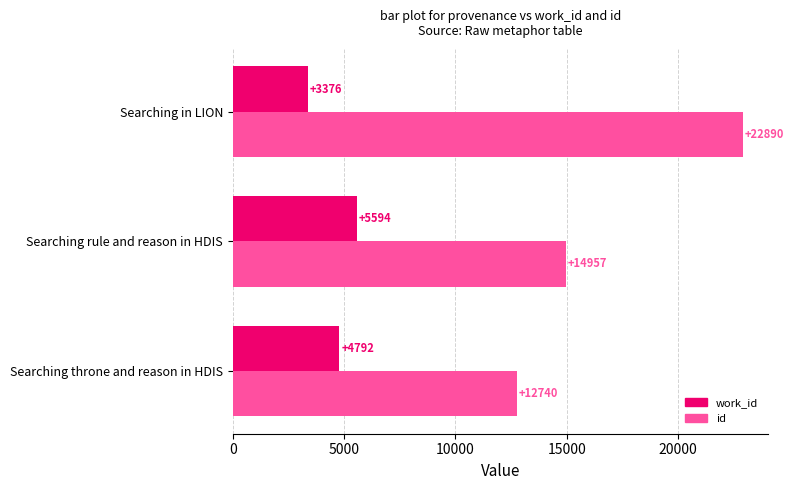

What is the average value of the work_id series?

4587